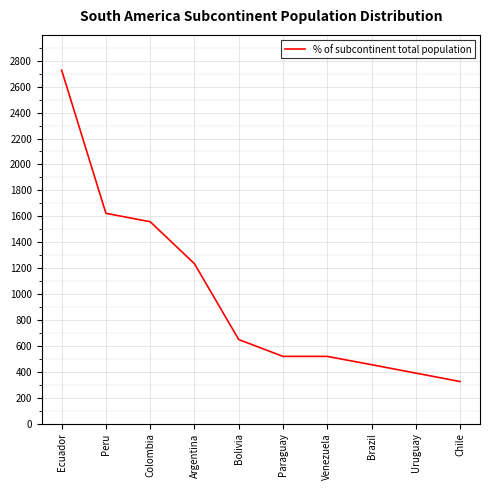

Which has a higher value, Bolivia or Peru?

Peru